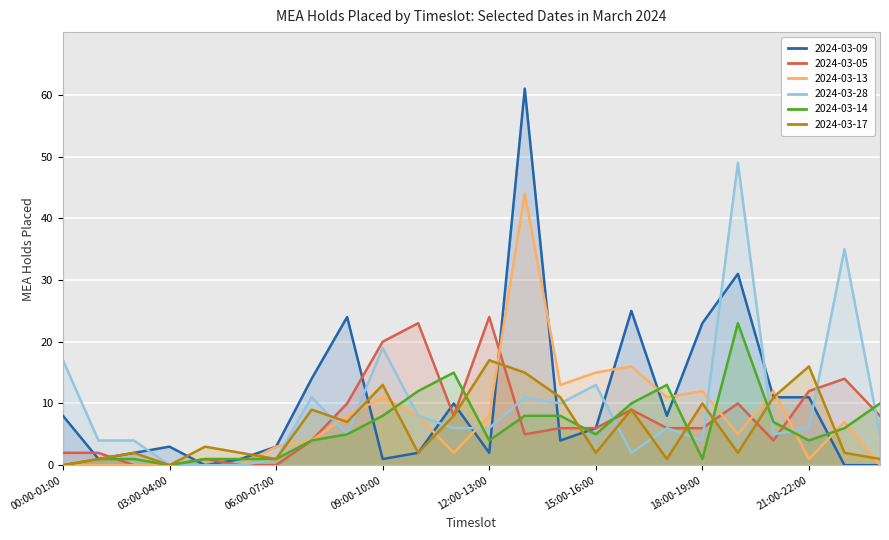

List the labels in order of 2024-03-17 value, largest first.

12:00-13:00, 21:00-22:00, 13:00-14:00, 09:00-10:00, 14:00-15:00, 20:00-21:00, 18:00-19:00, 07:00-08:00, 16:00-17:00, 11:00-12:00, 08:00-09:00, 04:00-05:00, 02:00-03:00, 05:00-06:00, 10:00-11:00, 15:00-16:00, 19:00-20:00, 22:00-23:00, 01:00-02:00, 06:00-07:00, 17:00-18:00, 23:00-24:00, 00:00-01:00, 03:00-04:00